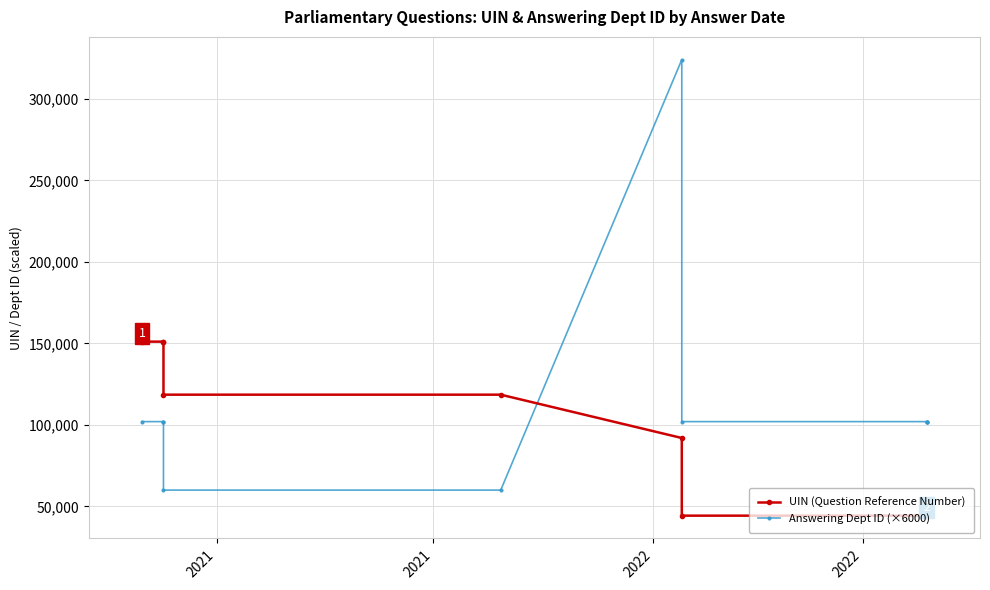

At which label is Answering Dept ID (×6000) closest to 192000?

2021